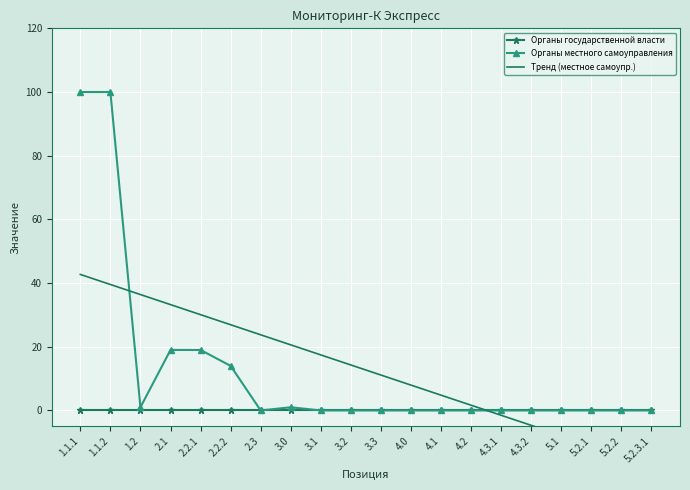

What is the label of the 14th point from the left?

4.2